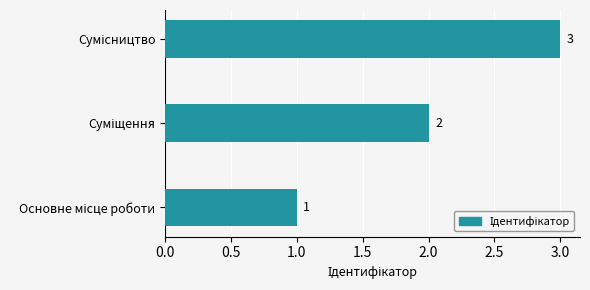

How many values are between 1 and 3?

3